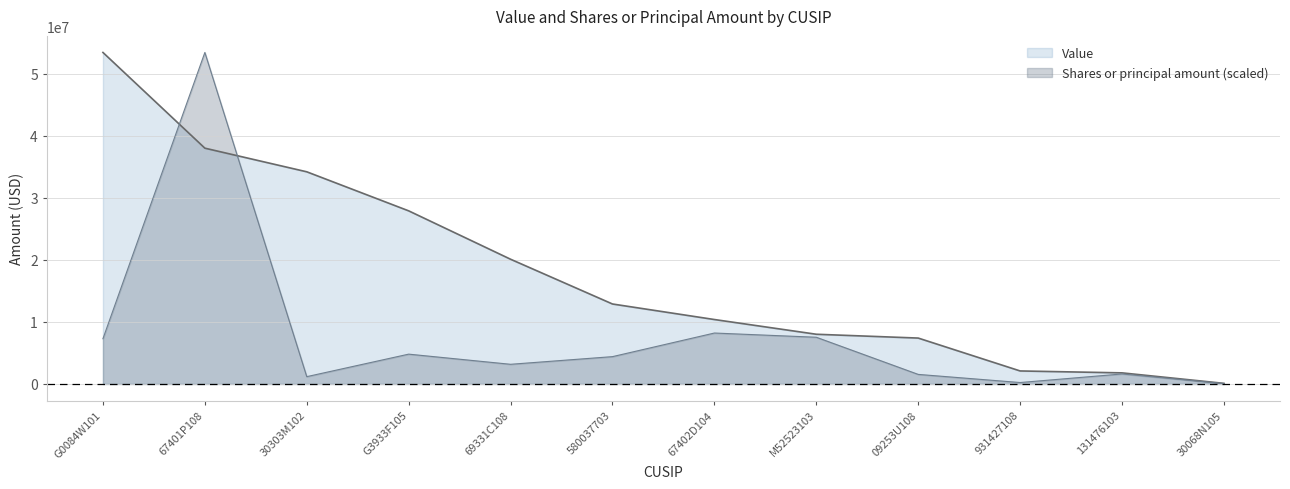

Which category has the lowest value across all series?

30068N105